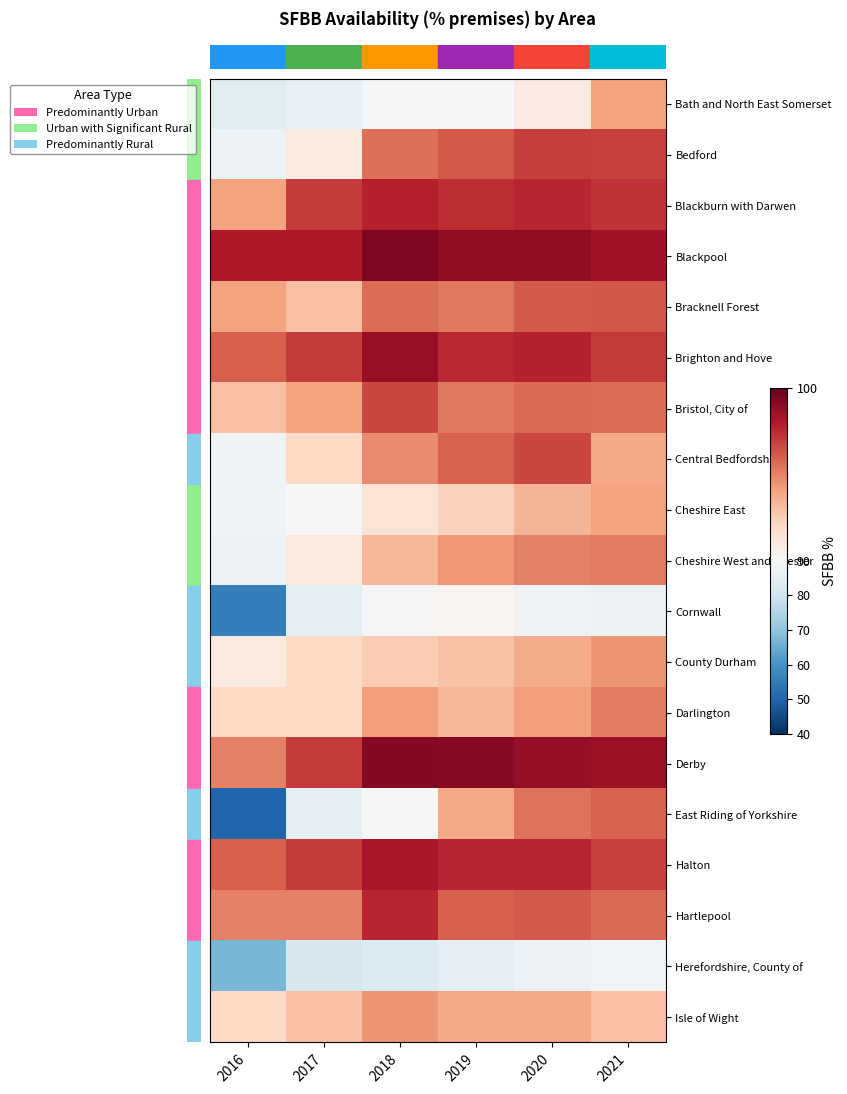

What is the minimum value shown in the chart?

50.0